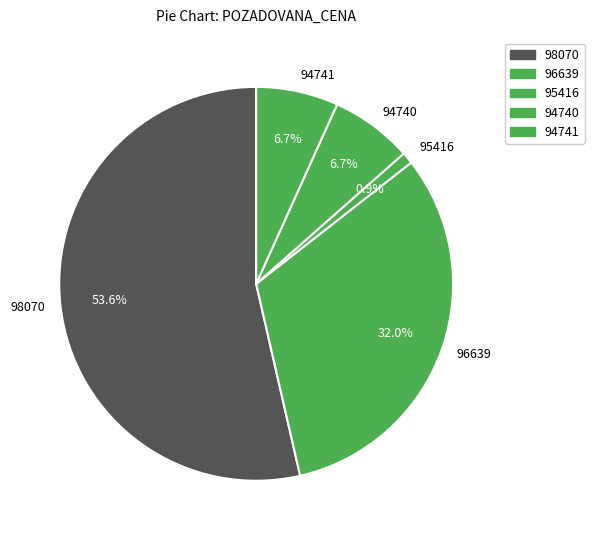

Is there a majority slice in this chart?

Yes